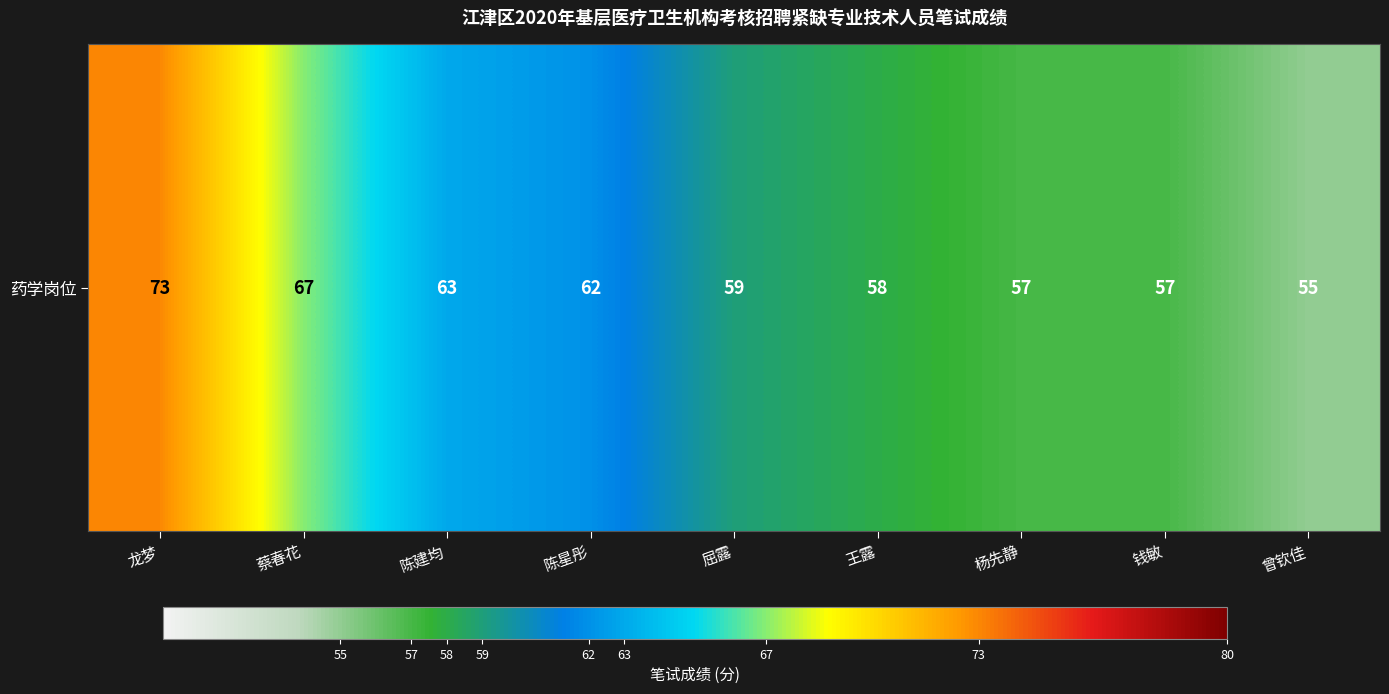

Is it true that the value at 陈星彤 is 62?

True